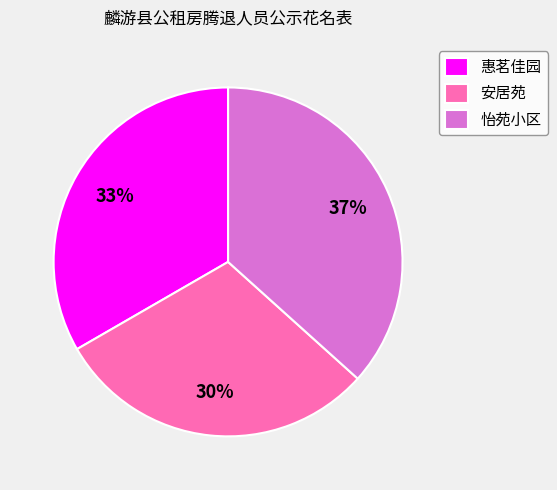

To the nearest percent, what percentage of the pie is 惠茗佳园?

33%